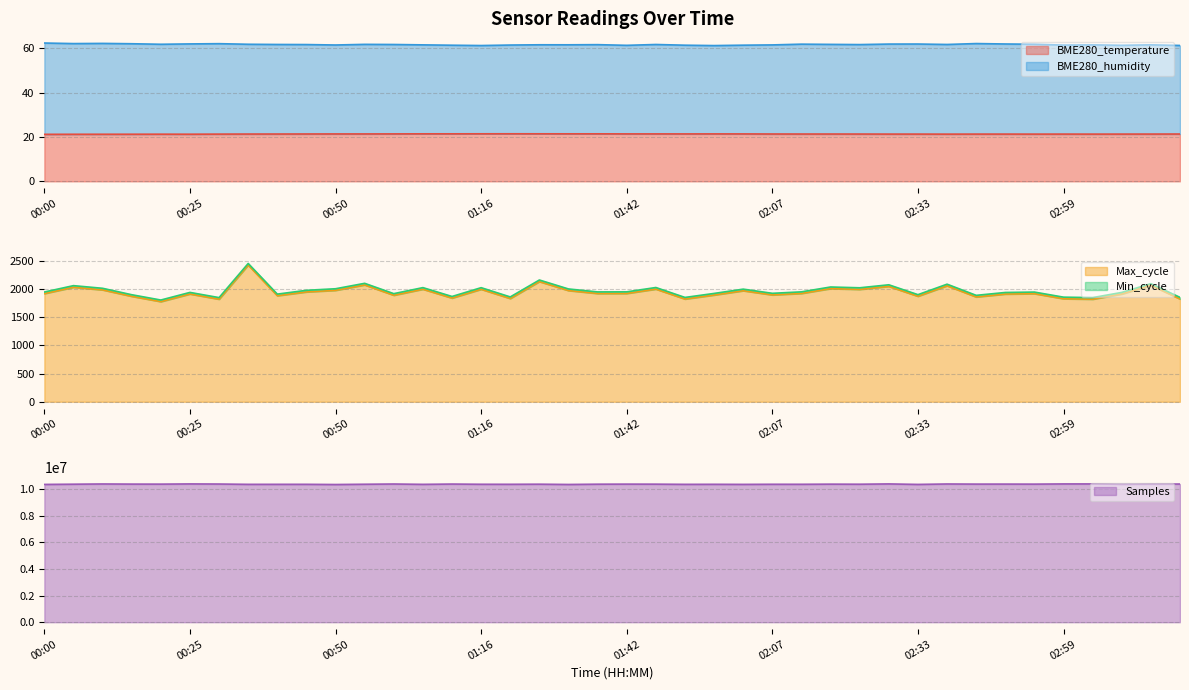

How many data points in Samples are less than 10381532?

20